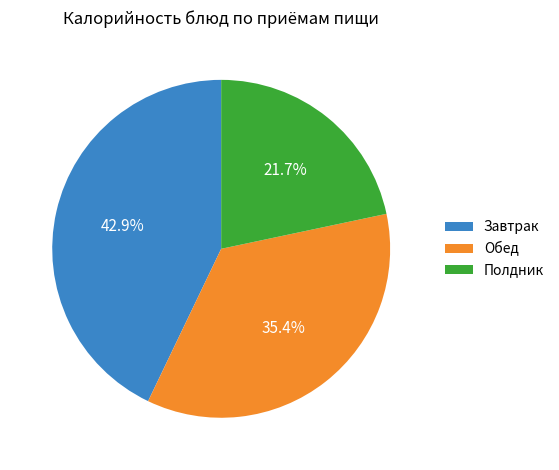

To the nearest percent, what is the average slice percentage?

33%